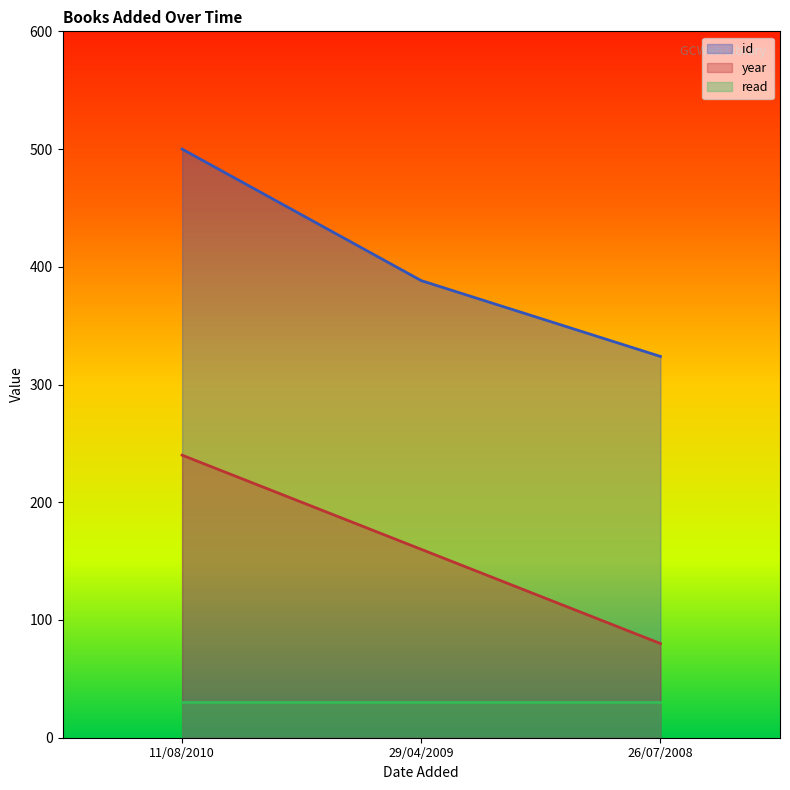

True or false: year has a value of 80.0 at 26/07/2008.

True